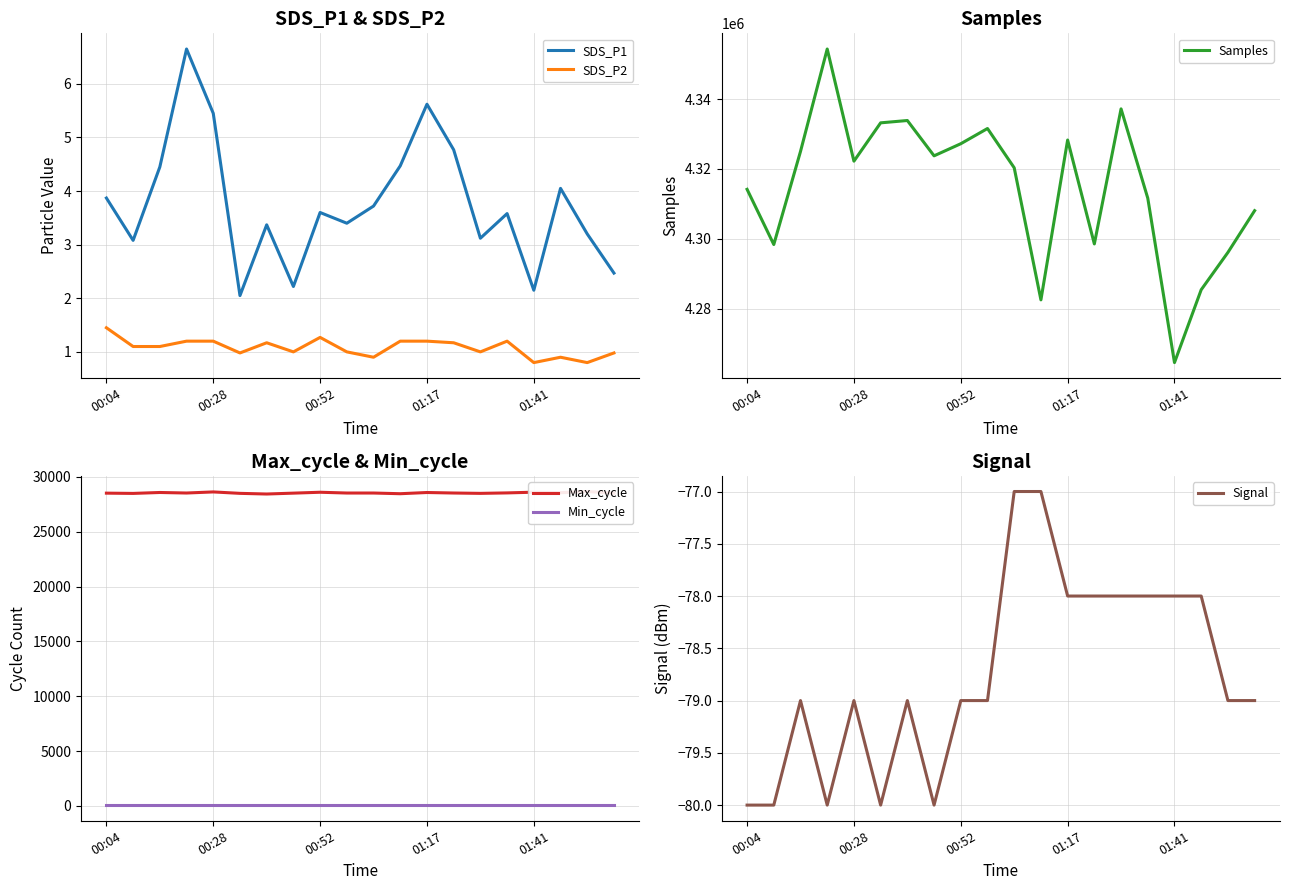

How many data points in Max_cycle are less than 28530?

10